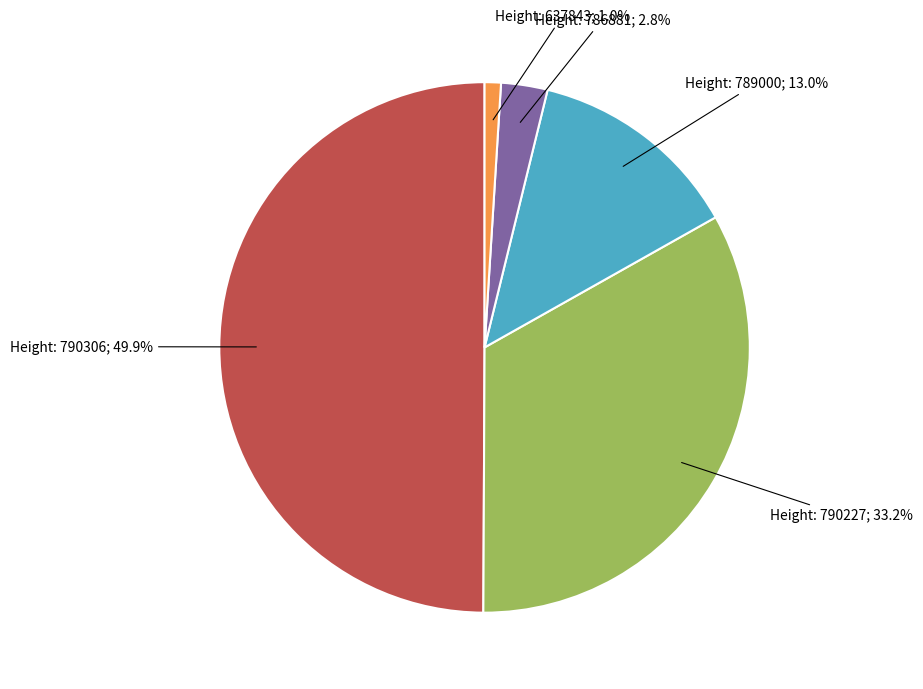

What is the largest slice in the pie chart?

790306